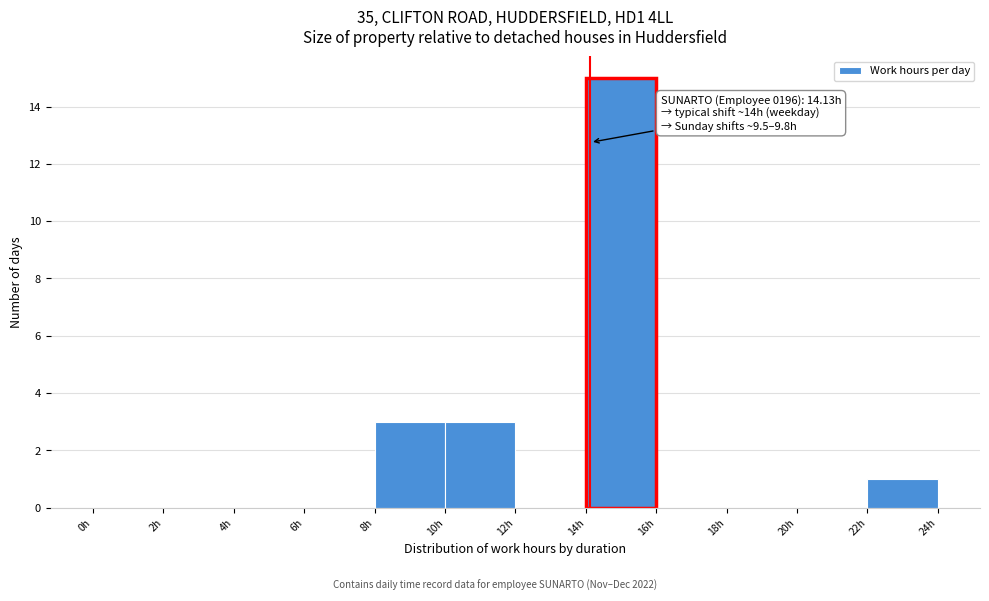

Over which range of the x-axis is the bar tallest?

14 to 16